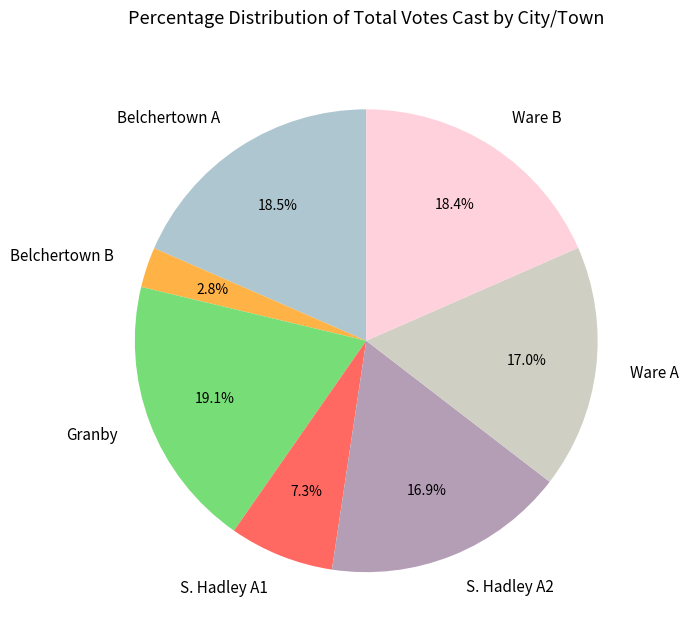

The Belchertown B slice represents 10% of the pie. True or false?

False